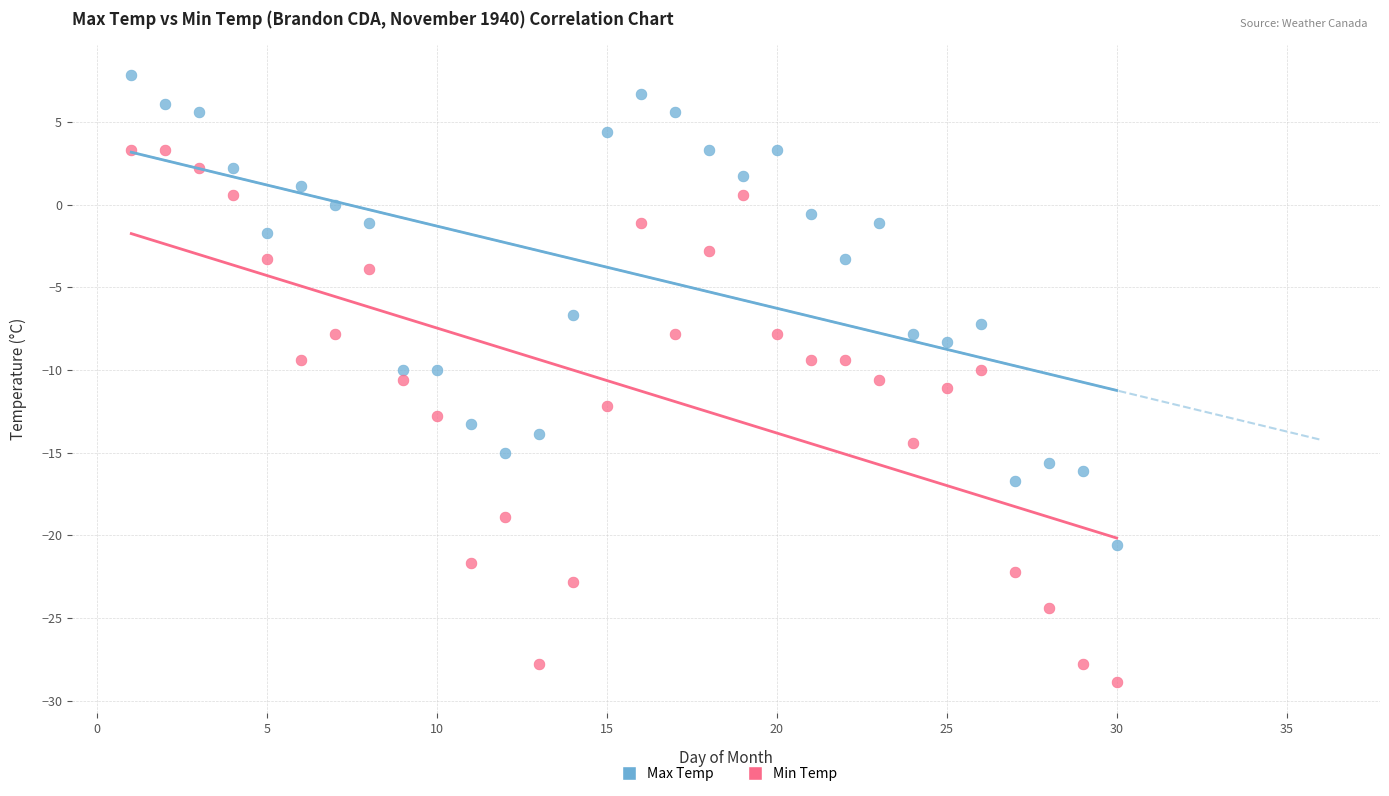

In the Max Temp series, what Y value is closest to -6?

-6.7